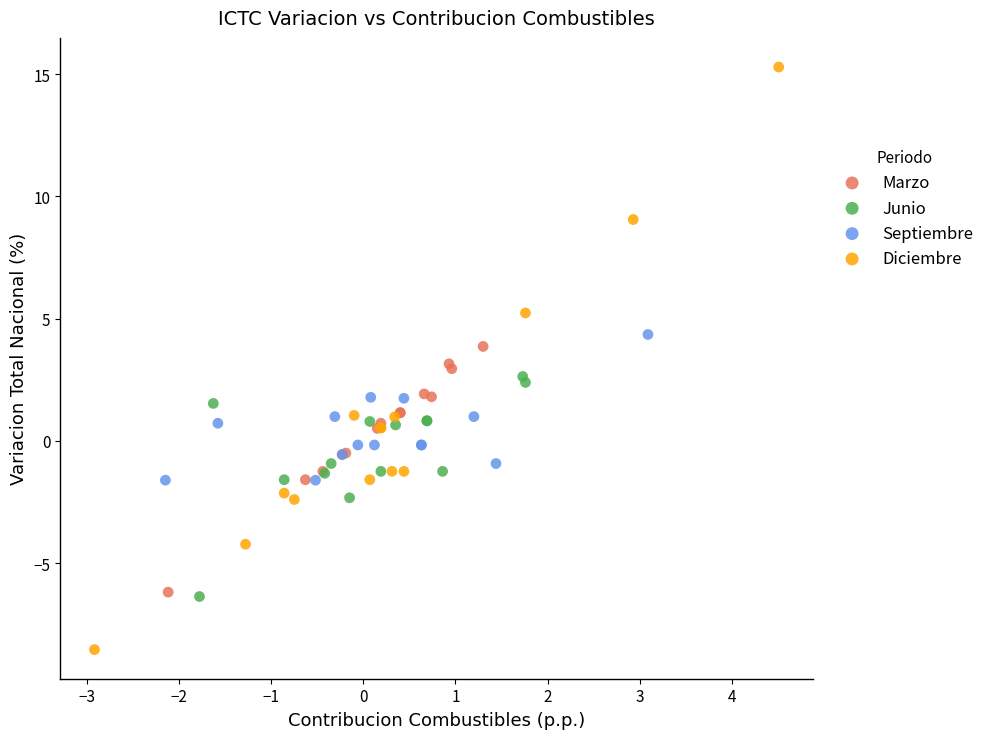

Which series reaches the minimum Y coordinate?

Diciembre